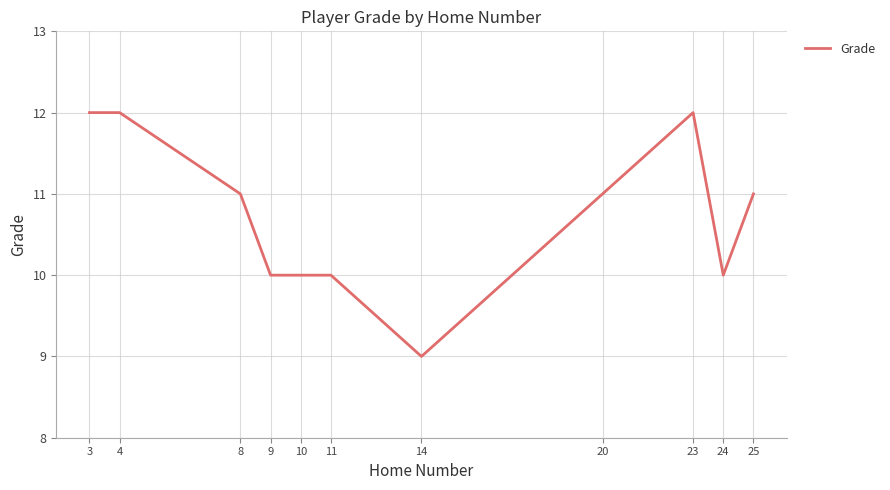

What is the sum of the values at 10 and 14?

19